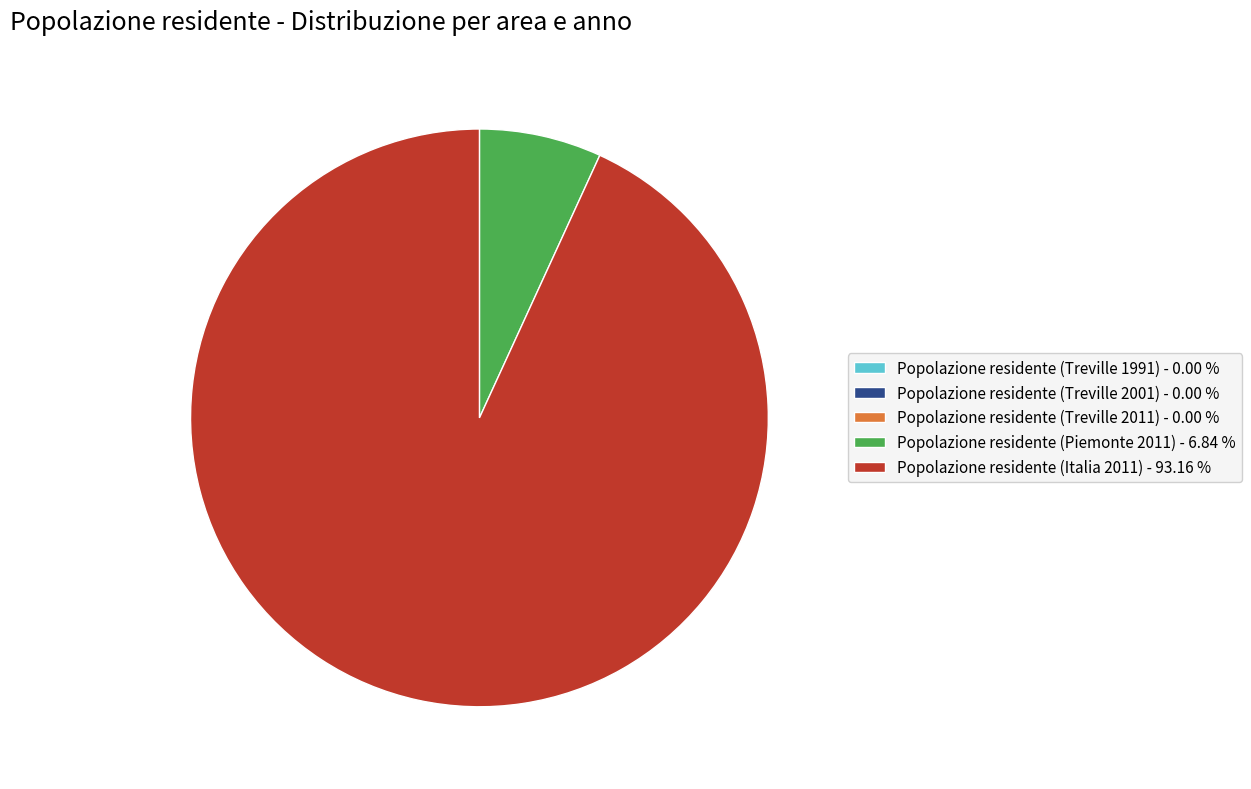

Is Popolazione residente (Italia 2011) - 93.16 % the majority of the pie?

Yes